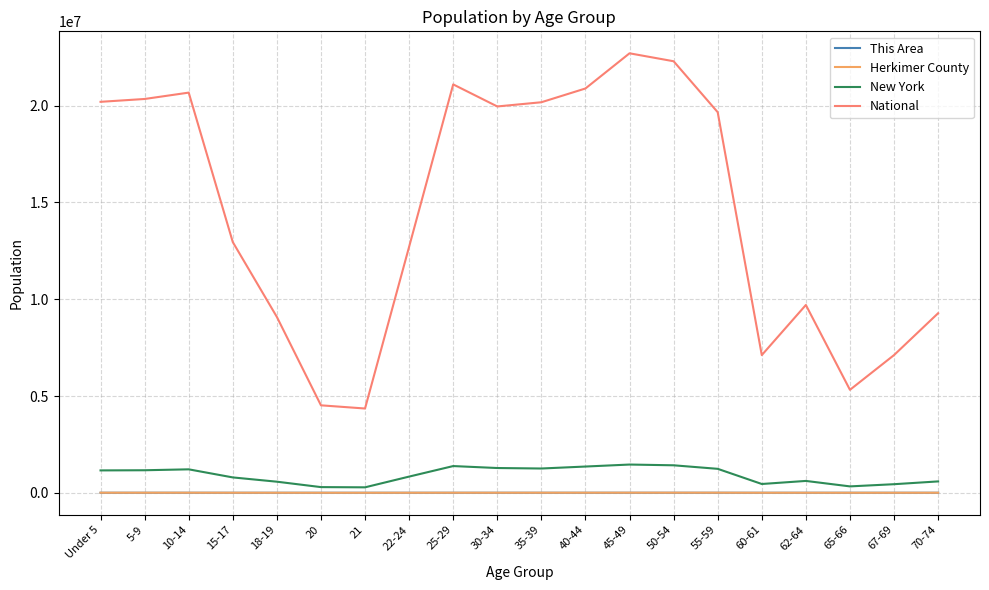

Which series has the largest total across all categories?

National